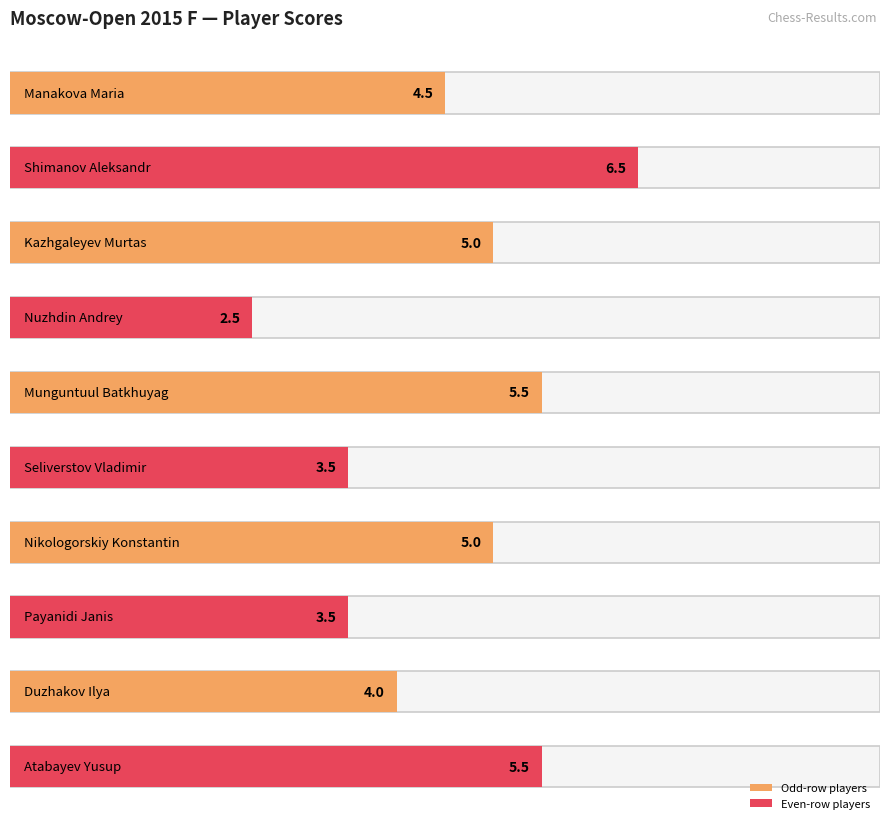

Where does the data first go above 5?

Shimanov Aleksandr